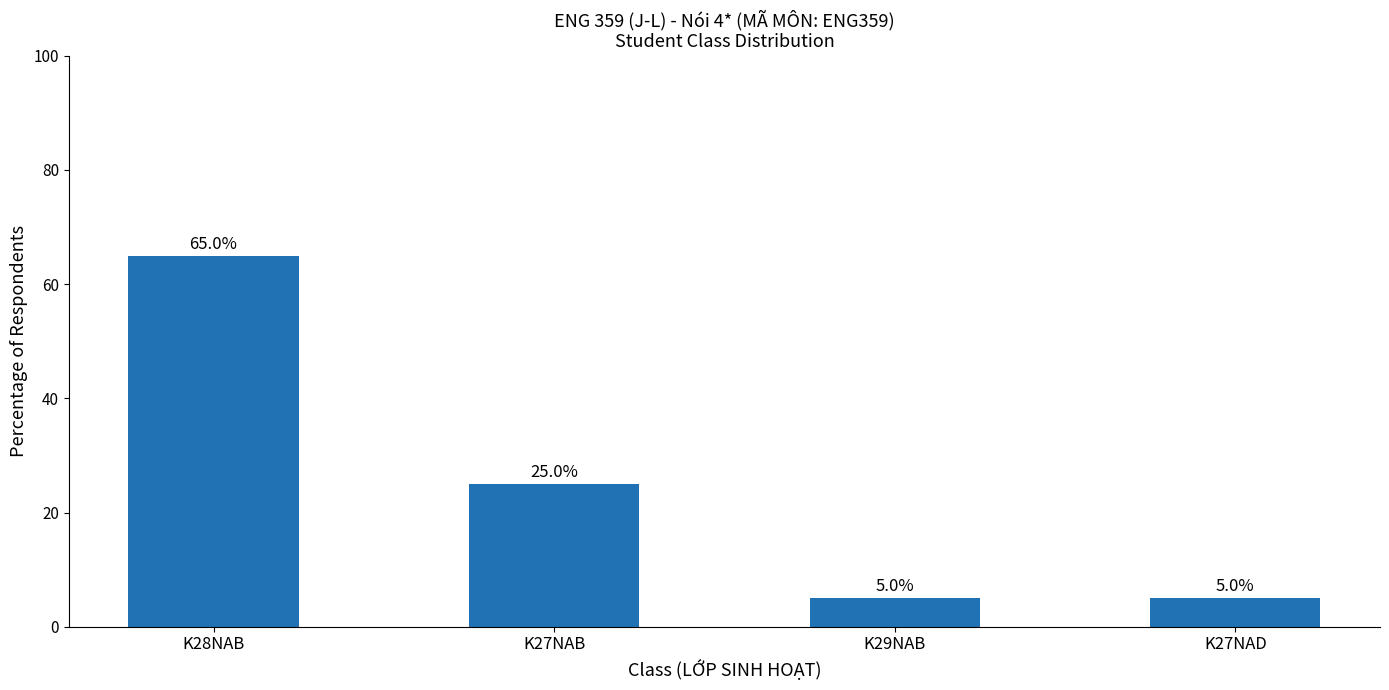

True or false: the data shows 8 at K27NAD.

False